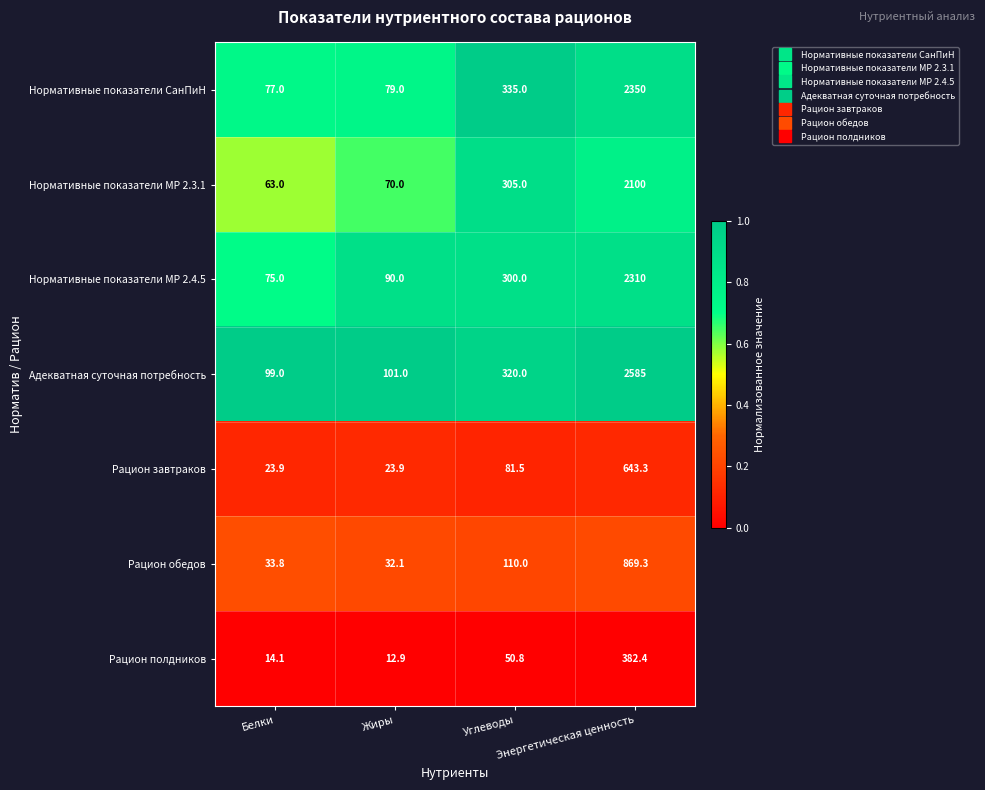

Which series has the largest range (max minus min)?

Адекватная суточная потребность